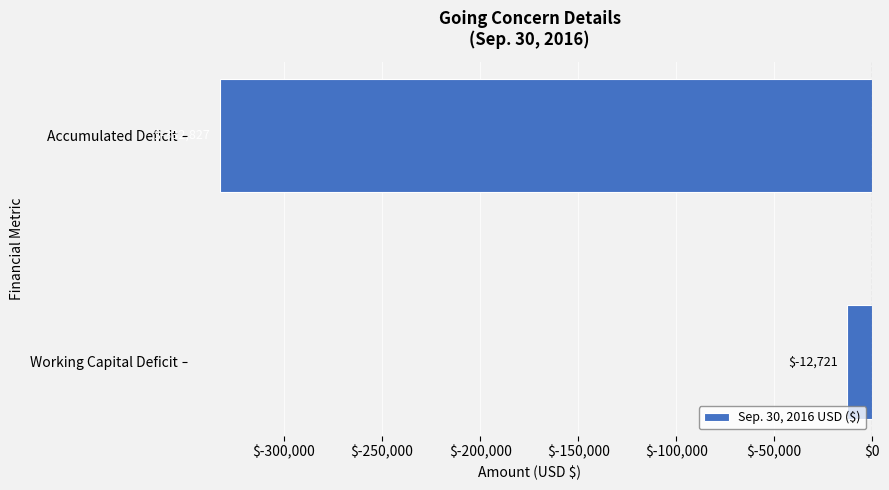

Is it true that the value at Accumulated Deficit is -597650?

False